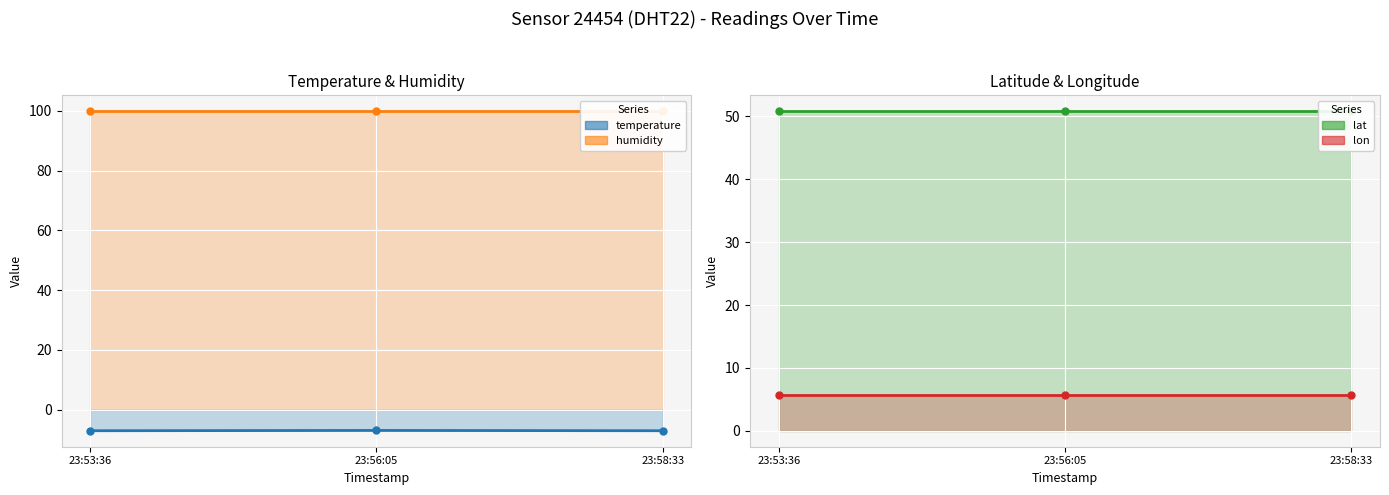

Rank the series by their maximum value, from highest to lowest.

humidity (line), lat (line), lon (line), temperature (line)